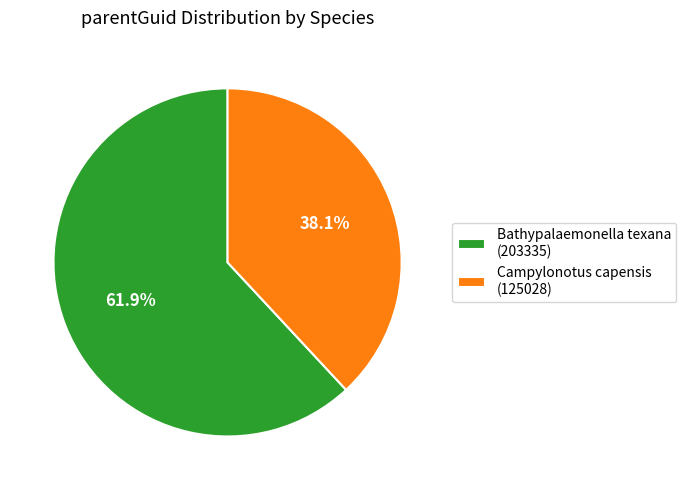

To the nearest percent, what is the difference between the largest and smallest slice percentages?

24%